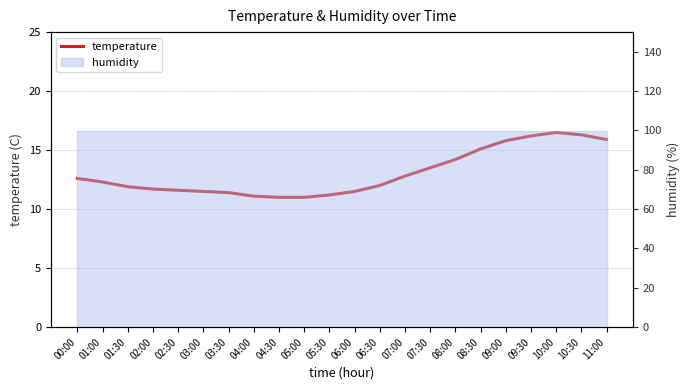

What is the sum of all values?

287.1